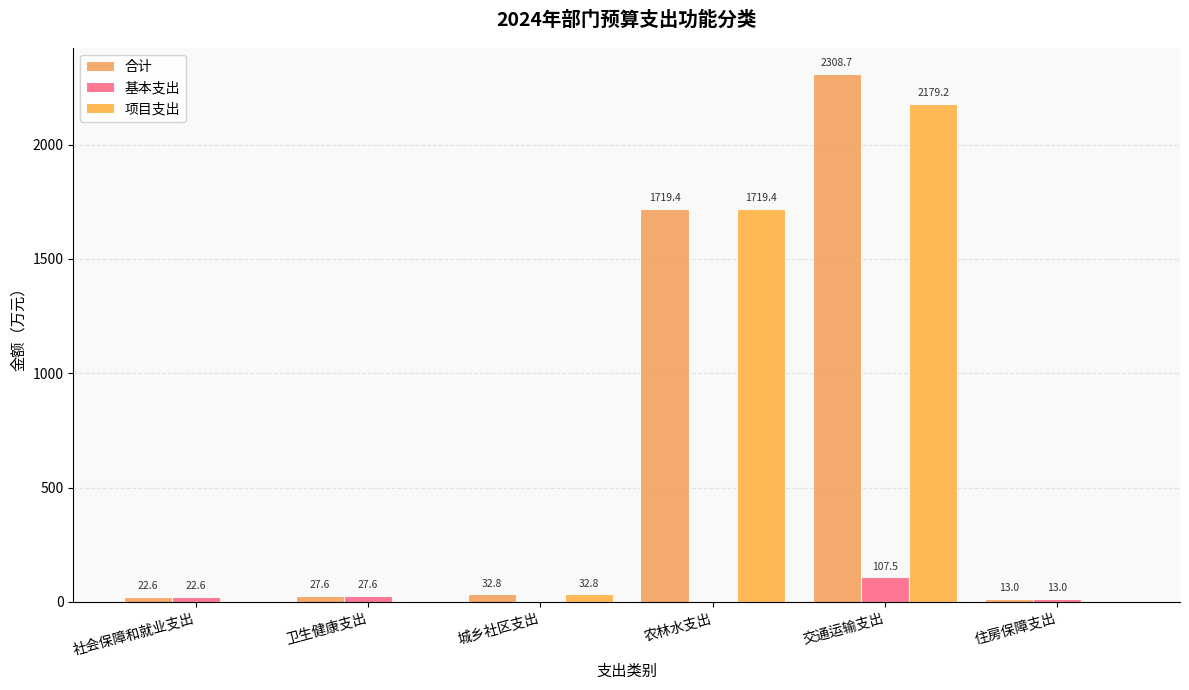

How many positive values does the 基本支出 series have?

4